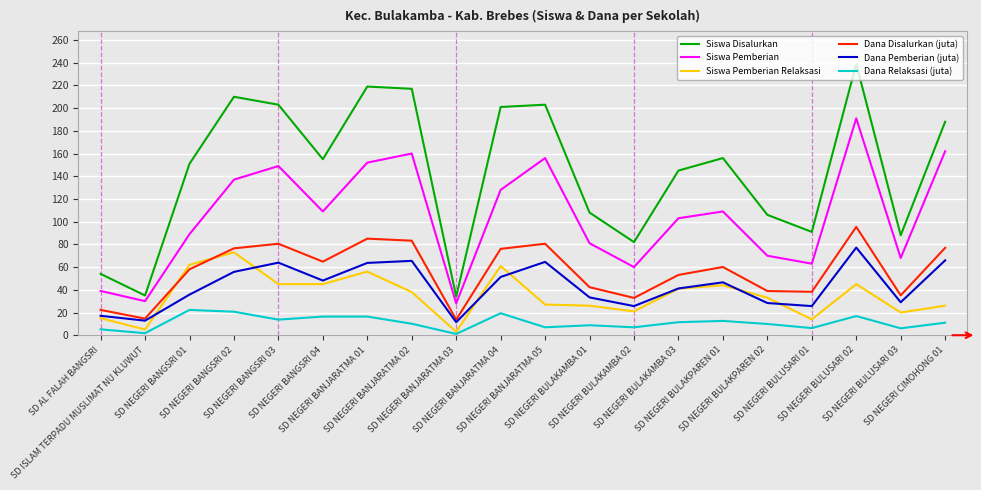

Which series has the largest total across all categories?

Siswa Disalurkan